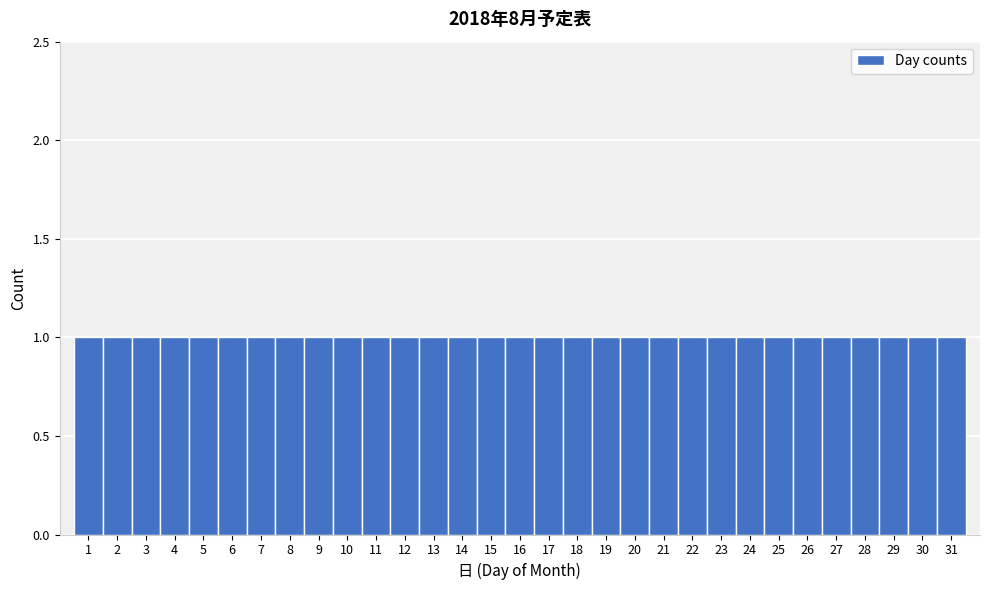

Reading left to right, transcribe this chart: for each bar, give the range it covers on the x-axis and its height. The values are not printed on the chart, so give them approximately, as read against the axis.

0.5 to 1.5: 1
1.5 to 2.5: 1
2.5 to 3.5: 1
3.5 to 4.5: 1
4.5 to 5.5: 1
5.5 to 6.5: 1
6.5 to 7.5: 1
7.5 to 8.5: 1
8.5 to 9.5: 1
9.5 to 10.5: 1
10.5 to 11.5: 1
11.5 to 12.5: 1
12.5 to 13.5: 1
13.5 to 14.5: 1
14.5 to 15.5: 1
15.5 to 16.5: 1
16.5 to 17.5: 1
17.5 to 18.5: 1
18.5 to 19.5: 1
19.5 to 20.5: 1
20.5 to 21.5: 1
21.5 to 22.5: 1
22.5 to 23.5: 1
23.5 to 24.5: 1
24.5 to 25.5: 1
25.5 to 26.5: 1
26.5 to 27.5: 1
27.5 to 28.5: 1
28.5 to 29.5: 1
29.5 to 30.5: 1
30.5 to 31.5: 1